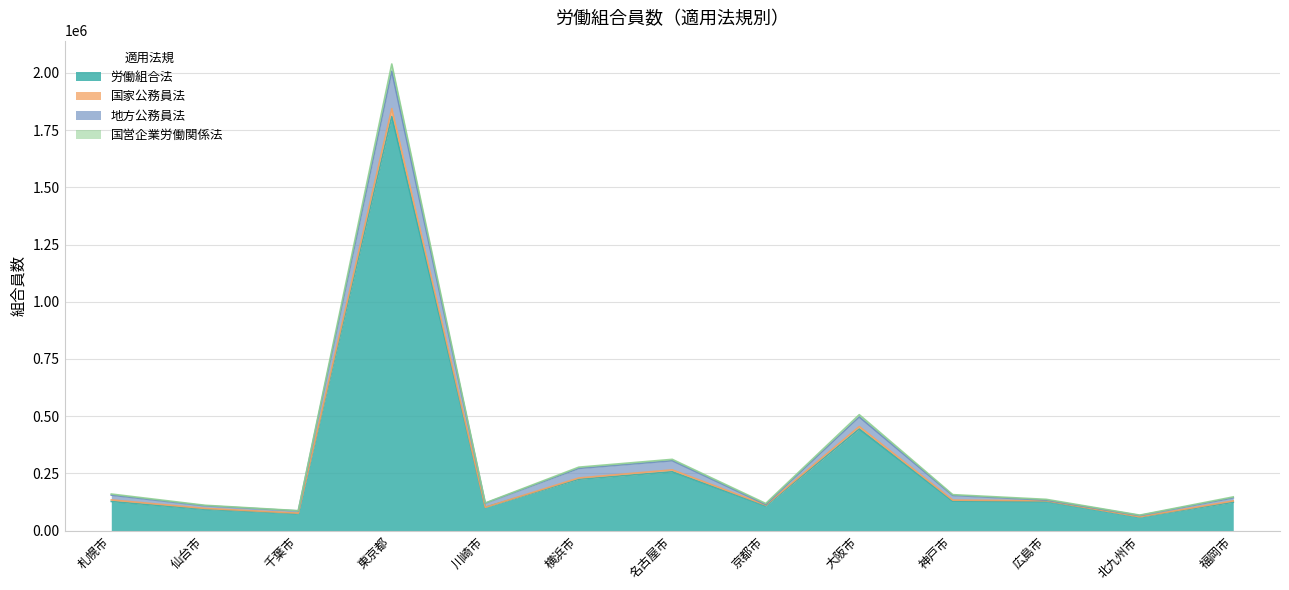

Does the chart display data point markers on the line(s)?

No